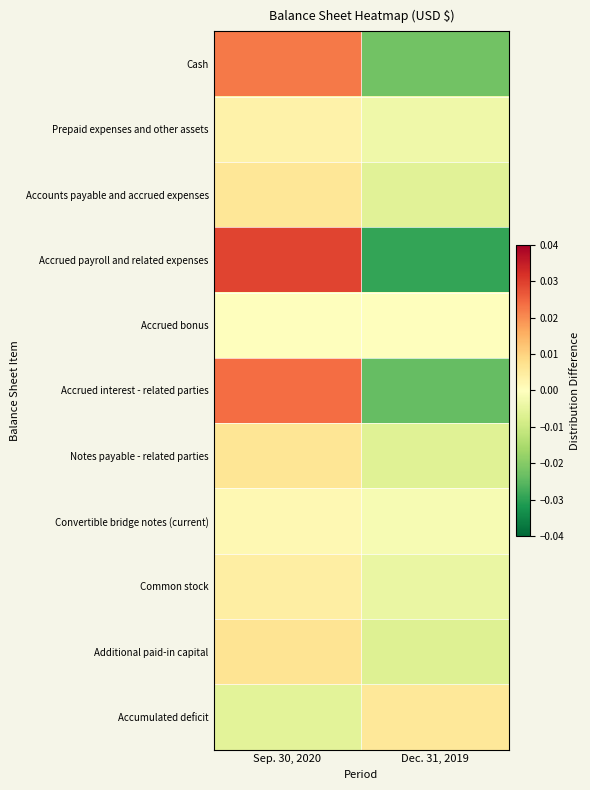

What is the total value across all series at Sep. 30, 2020?

0.1